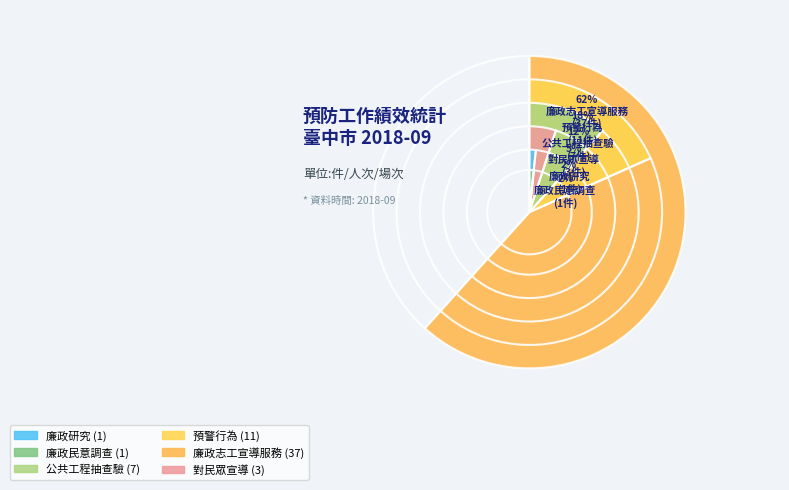

What percentage is the 廉政研究 slice, to the nearest percent?

2%